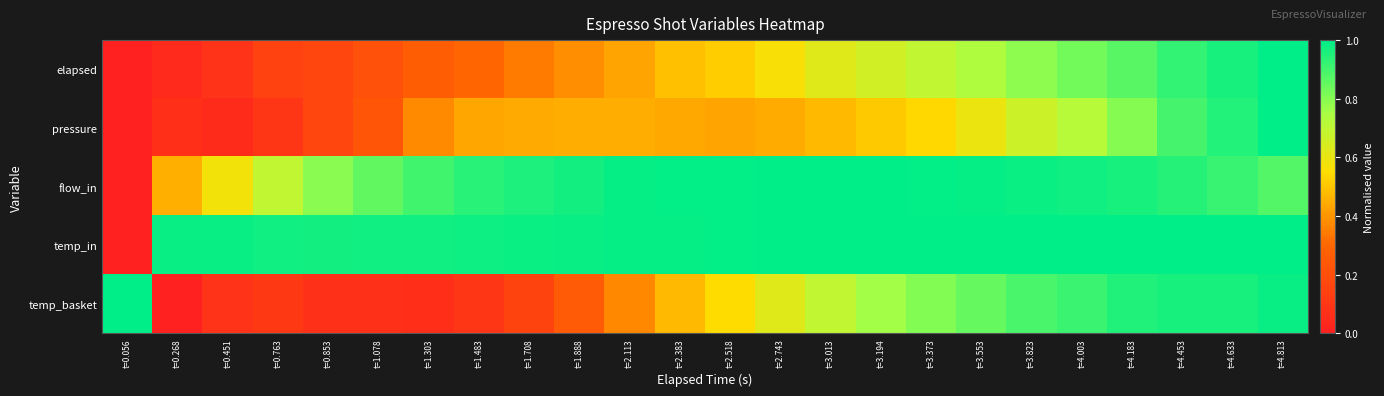

Which series has the largest range (max minus min)?

elapsed